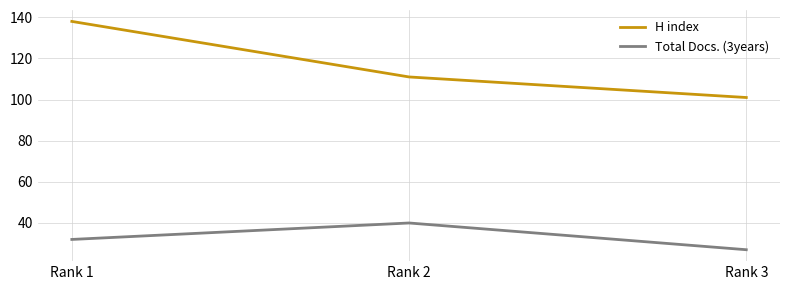

Reading right to left, extract all data points from this chart.

H index: 101	111	138
Total Docs. (3years): 27	40	32